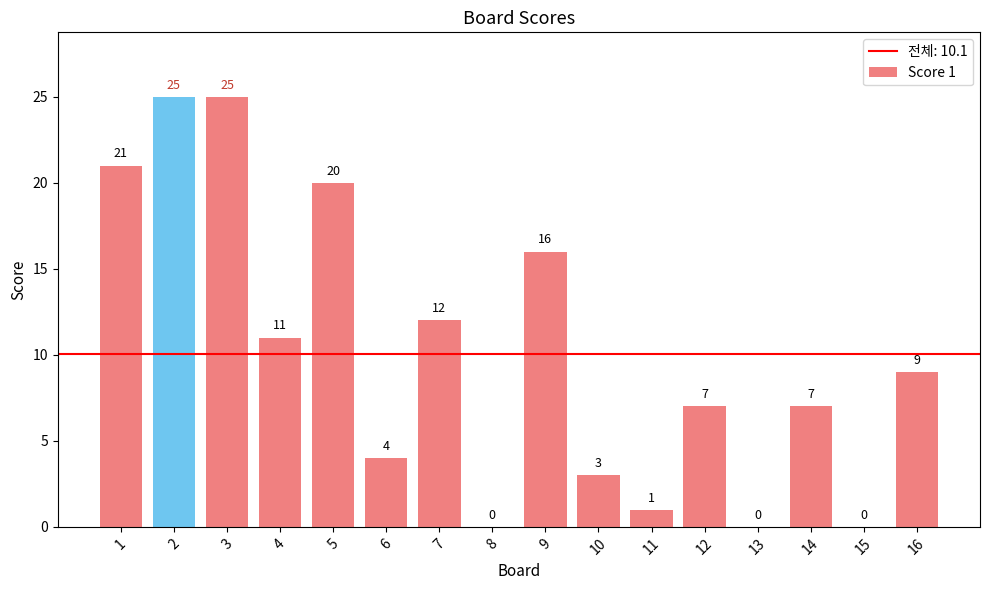

Which has a higher value, 9 or 8?

9